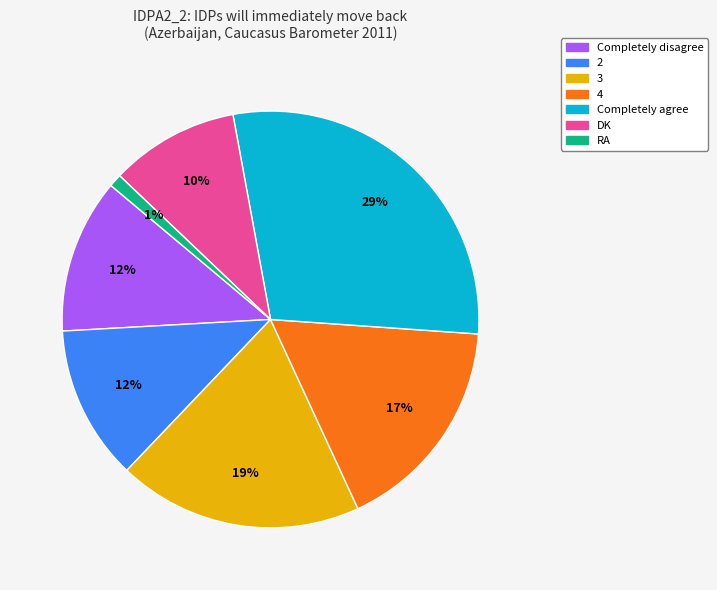

To the nearest percent, what portion does DK represent?

10%